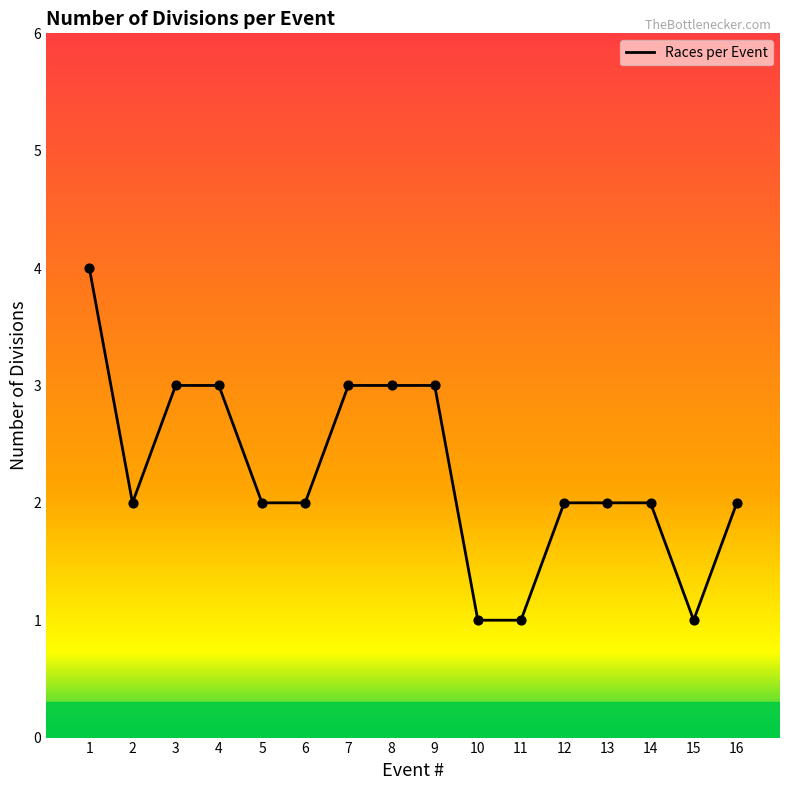

What is the change in value from 8 to 13?

-1